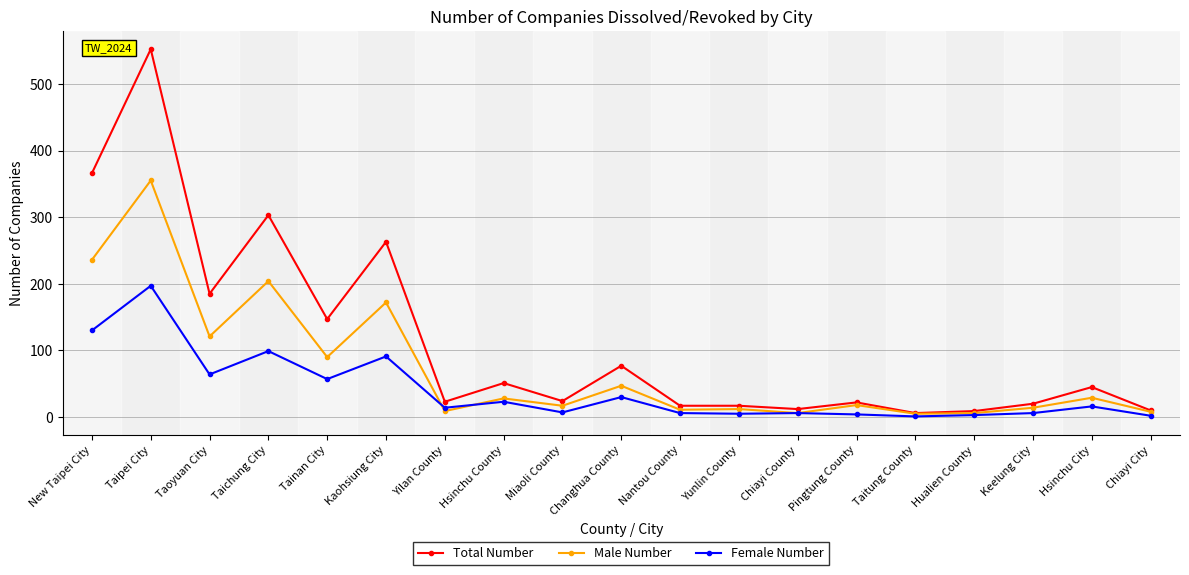

How many data points in Total Number are less than 24?

9